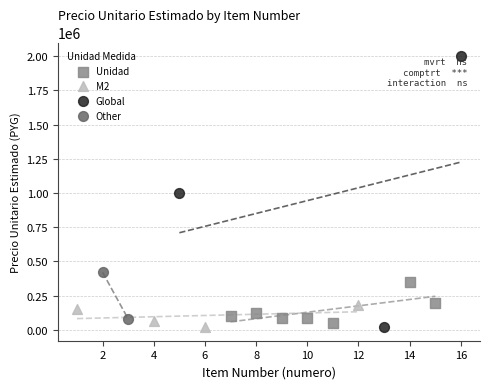

What are all the series names shown in the legend?

Unidad, M2, Global, Other